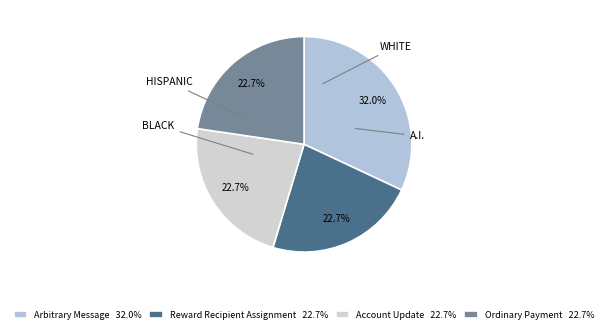

What is the ratio of the value at Arbitrary Message to the value at Ordinary Payment?

1.4